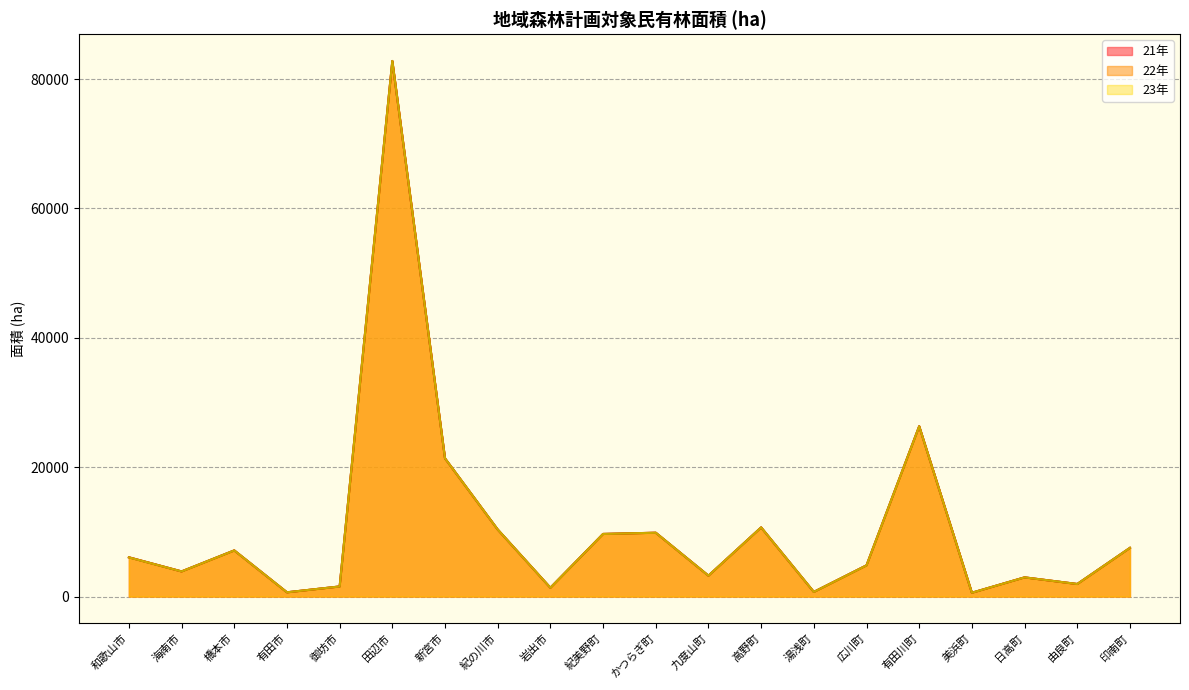

What is the average value of the 23年 series?

10678